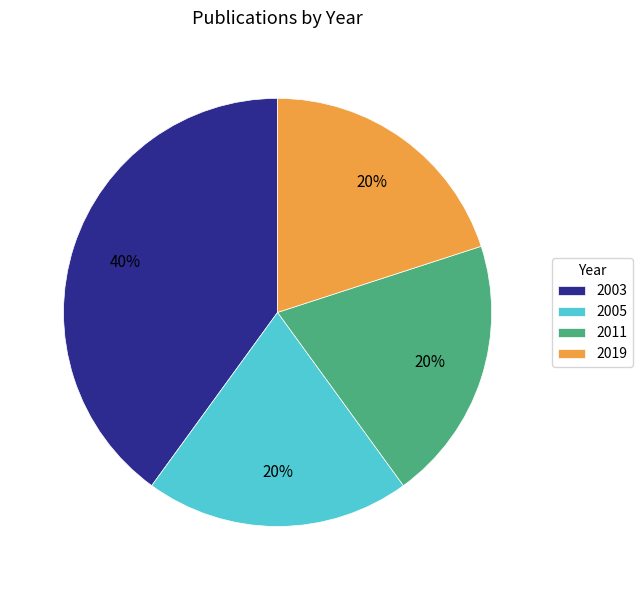

To the nearest percent, what is the average slice percentage?

25%